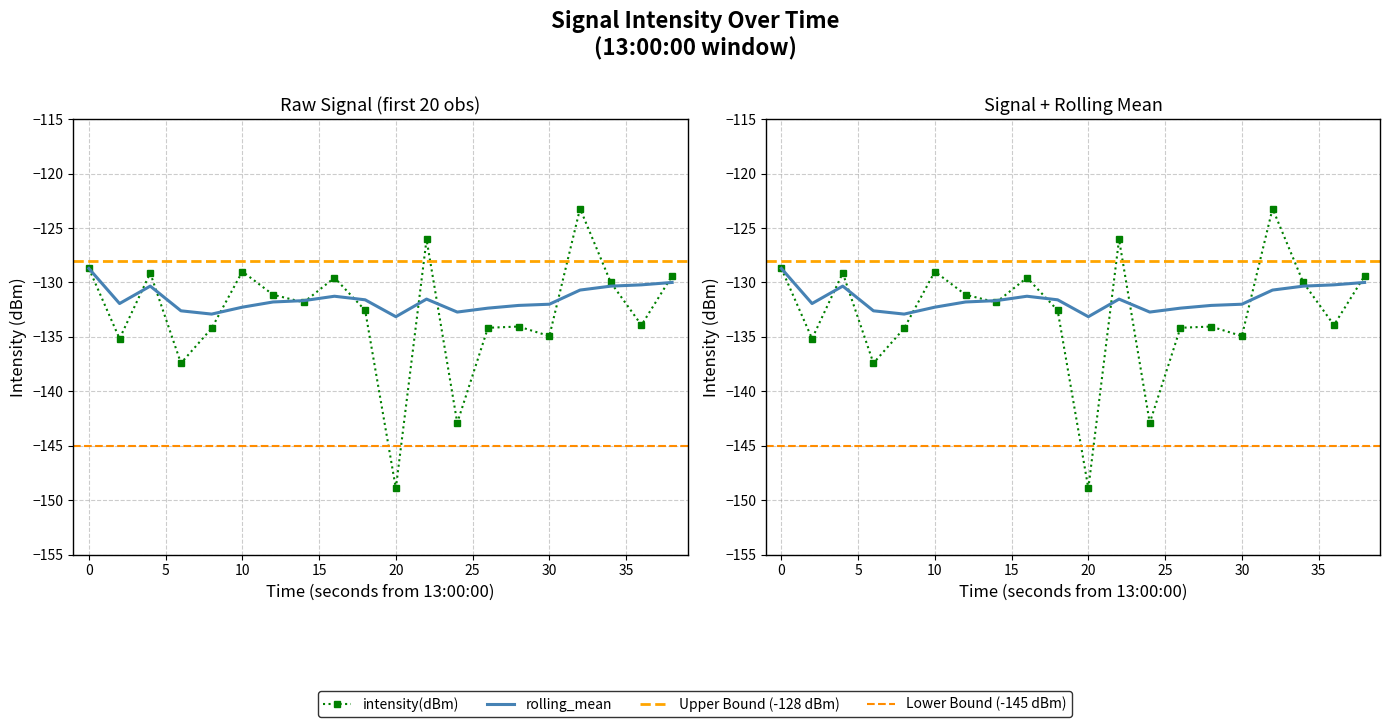

What is the lowest value of the rolling_mean series?

-133.1